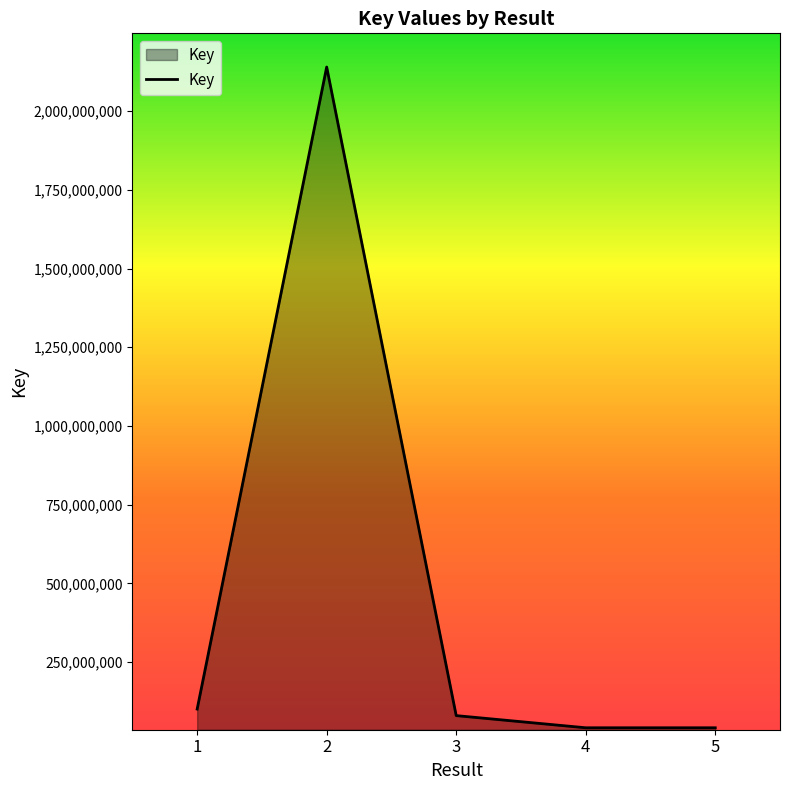

Reading left to right, extract all data points from this chart.

100711358	2139933845	79933099	41310153	41310153